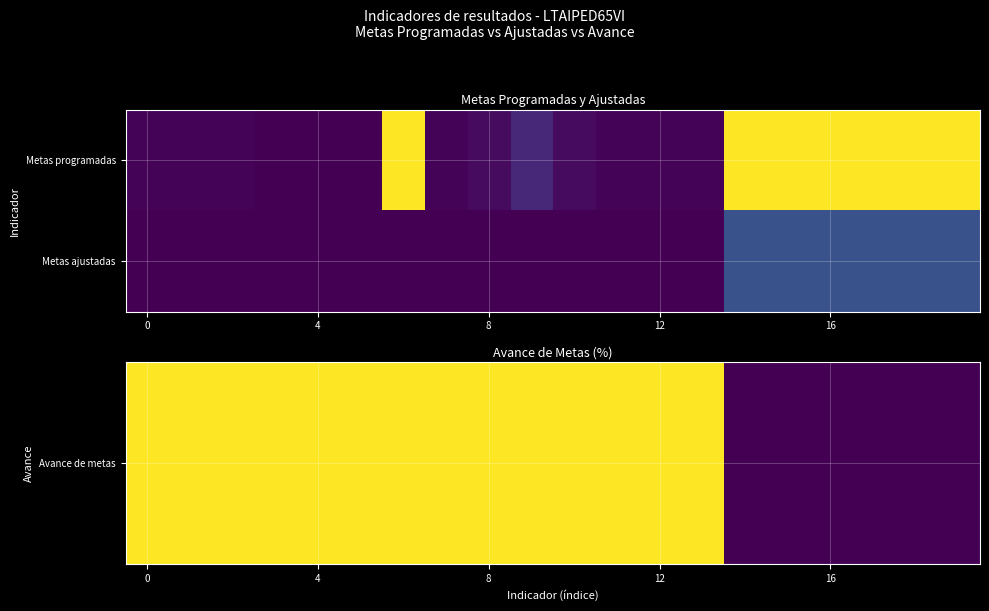

How many data points does each series have?

20